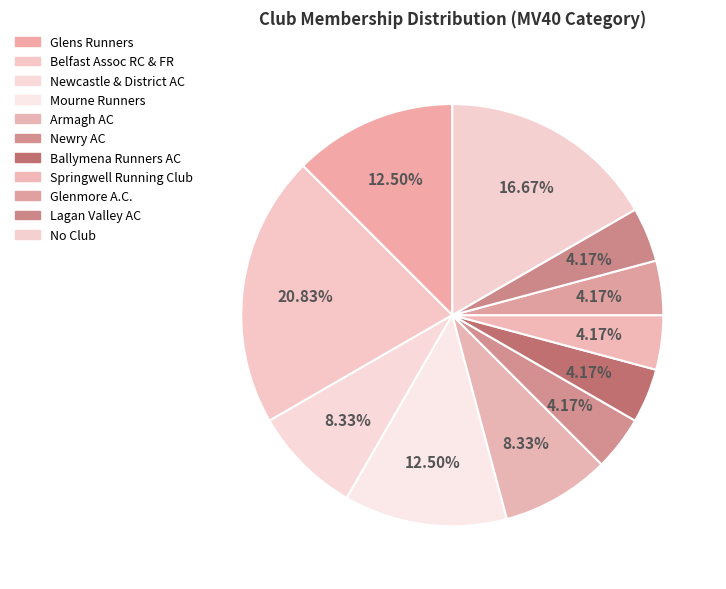

Count the number of slices in the pie.

11